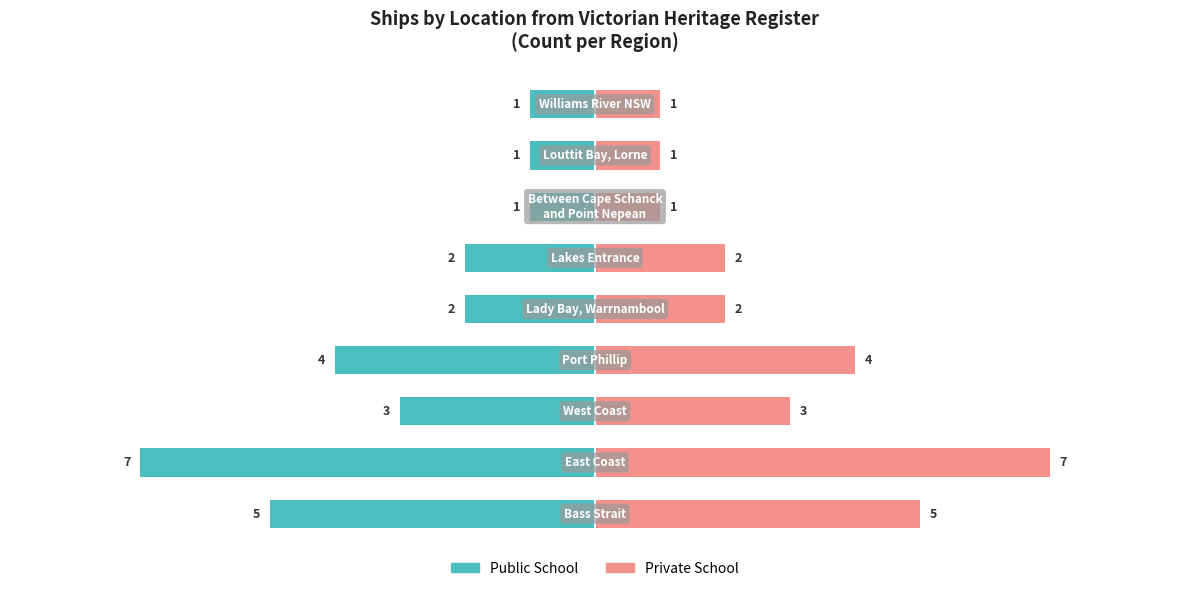

What is the value of the Private School bar at the 3rd from the left?

3